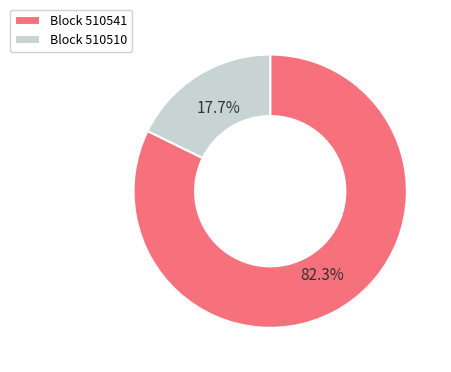

Which slice is the smallest?

Block 510510